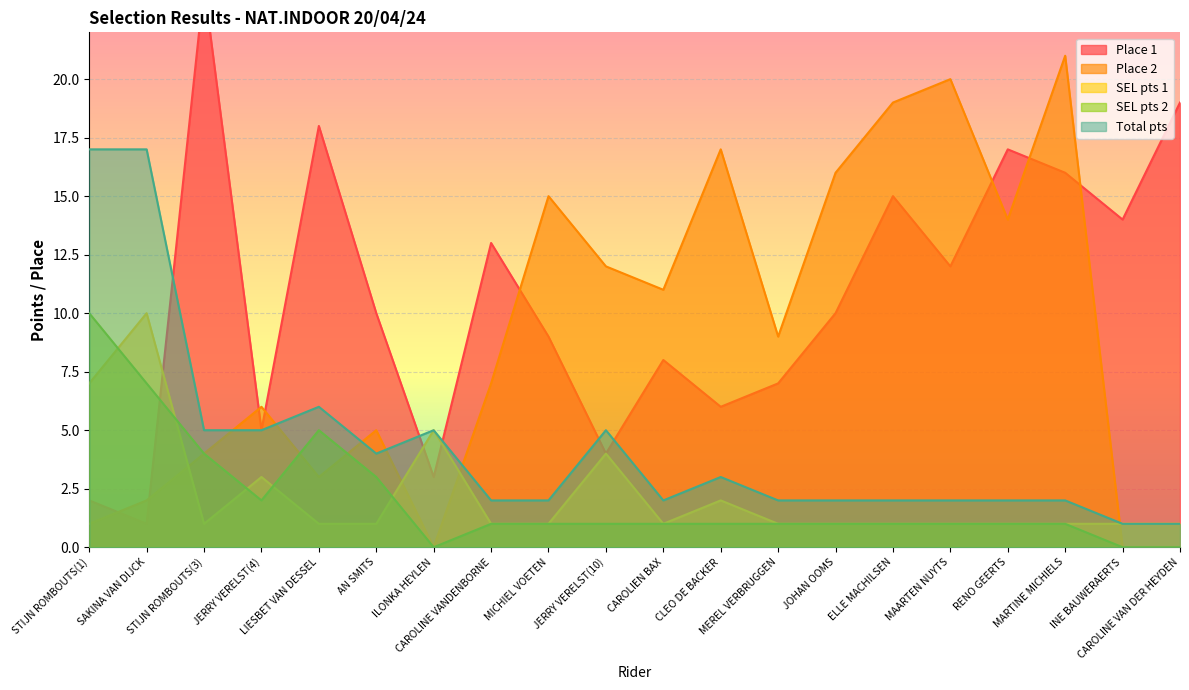

Reading left to right, extract all data points from this chart.

Place 1: STIJN ROMBOUTS(1)=2	SAKINA VAN DIJCK=1	STIJN ROMBOUTS(3)=24	JERRY VERELST(4)=5	LIESBET VAN DESSEL=18	AN SMITS=10	ILONKA HEYLEN=3	CAROLINE VANDENBORNE=13	MICHIEL VOETEN=9	JERRY VERELST(10)=4	CAROLIEN BAX=8	CLEO DE BACKER=6	MEREL VERBRUGGEN=7	JOHAN OOMS=10	ELLE MACHILSEN=15	MAARTEN NUYTS=12	RENO GEERTS=17	MARTINE MICHIELS=16	INE BAUWERAERTS=14	CAROLINE VAN DER HEYDEN=19
Place 2: STIJN ROMBOUTS(1)=1	SAKINA VAN DIJCK=2	STIJN ROMBOUTS(3)=4	JERRY VERELST(4)=6	LIESBET VAN DESSEL=3	AN SMITS=5	ILONKA HEYLEN=0	CAROLINE VANDENBORNE=7	MICHIEL VOETEN=15	JERRY VERELST(10)=12	CAROLIEN BAX=11	CLEO DE BACKER=17	MEREL VERBRUGGEN=9	JOHAN OOMS=16	ELLE MACHILSEN=19	MAARTEN NUYTS=20	RENO GEERTS=14	MARTINE MICHIELS=21	INE BAUWERAERTS=0	CAROLINE VAN DER HEYDEN=0
SEL pts 1: STIJN ROMBOUTS(1)=7	SAKINA VAN DIJCK=10	STIJN ROMBOUTS(3)=1	JERRY VERELST(4)=3	LIESBET VAN DESSEL=1	AN SMITS=1	ILONKA HEYLEN=5	CAROLINE VANDENBORNE=1	MICHIEL VOETEN=1	JERRY VERELST(10)=4	CAROLIEN BAX=1	CLEO DE BACKER=2	MEREL VERBRUGGEN=1	JOHAN OOMS=1	ELLE MACHILSEN=1	MAARTEN NUYTS=1	RENO GEERTS=1	MARTINE MICHIELS=1	INE BAUWERAERTS=1	CAROLINE VAN DER HEYDEN=1
SEL pts 2: STIJN ROMBOUTS(1)=10	SAKINA VAN DIJCK=7	STIJN ROMBOUTS(3)=4	JERRY VERELST(4)=2	LIESBET VAN DESSEL=5	AN SMITS=3	ILONKA HEYLEN=0	CAROLINE VANDENBORNE=1	MICHIEL VOETEN=1	JERRY VERELST(10)=1	CAROLIEN BAX=1	CLEO DE BACKER=1	MEREL VERBRUGGEN=1	JOHAN OOMS=1	ELLE MACHILSEN=1	MAARTEN NUYTS=1	RENO GEERTS=1	MARTINE MICHIELS=1	INE BAUWERAERTS=0	CAROLINE VAN DER HEYDEN=0
Total pts: STIJN ROMBOUTS(1)=17	SAKINA VAN DIJCK=17	STIJN ROMBOUTS(3)=5	JERRY VERELST(4)=5	LIESBET VAN DESSEL=6	AN SMITS=4	ILONKA HEYLEN=5	CAROLINE VANDENBORNE=2	MICHIEL VOETEN=2	JERRY VERELST(10)=5	CAROLIEN BAX=2	CLEO DE BACKER=3	MEREL VERBRUGGEN=2	JOHAN OOMS=2	ELLE MACHILSEN=2	MAARTEN NUYTS=2	RENO GEERTS=2	MARTINE MICHIELS=2	INE BAUWERAERTS=1	CAROLINE VAN DER HEYDEN=1